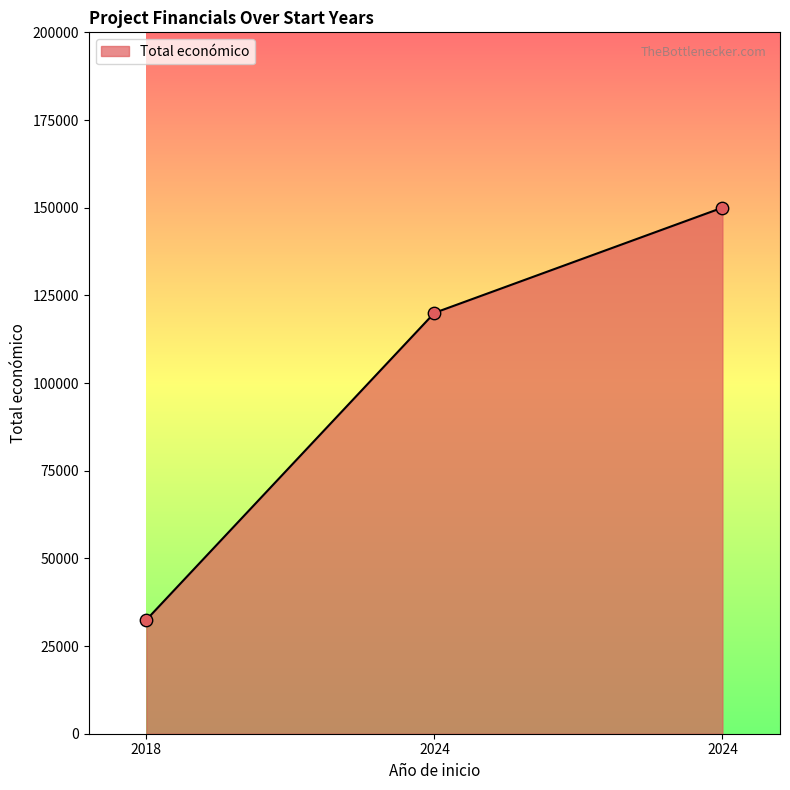

How many values are below 120000?

1